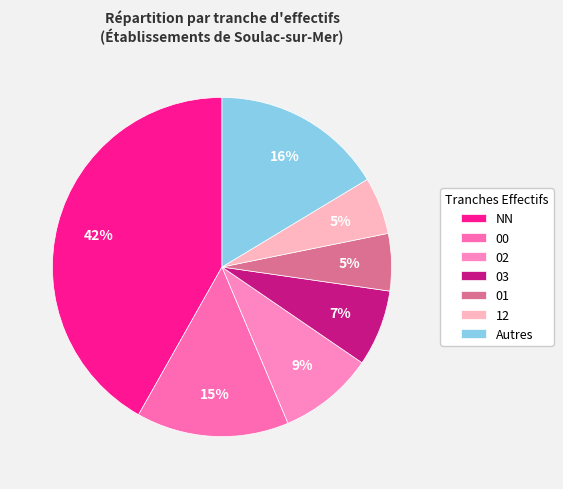

How many segments does this pie chart have?

7